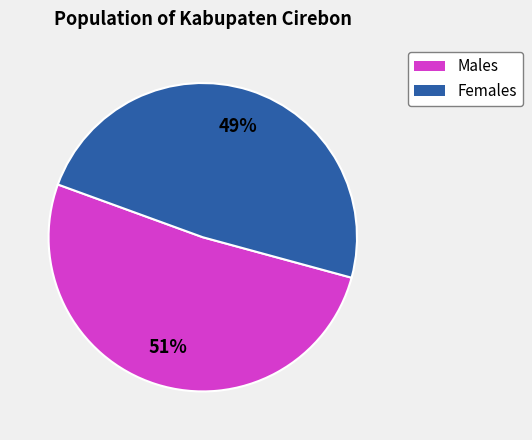

Which has a higher value, Males or Females?

Males